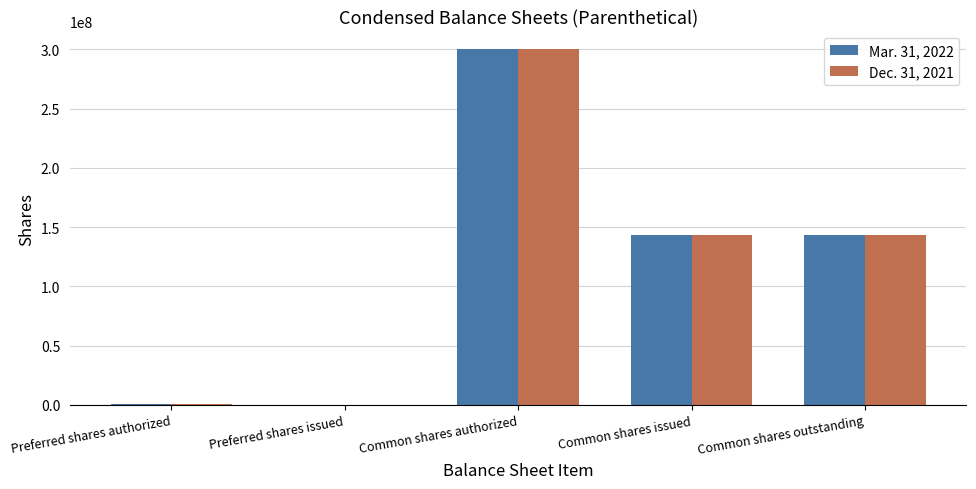

What is the average value of the Dec. 31, 2021 series?

117619894